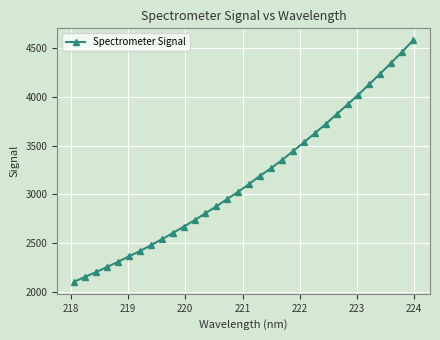

What is the minimum value shown in the chart?

2104.3